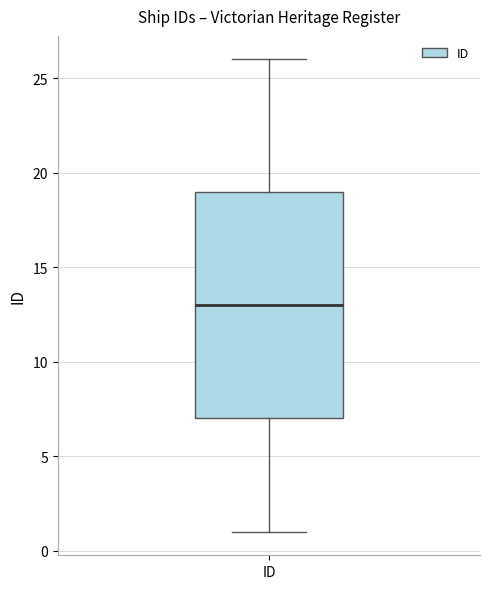

Where does the median line of the box for ID sit on the y-axis? The values are not printed on the chart, so give them approximately, as read against the axis.

13